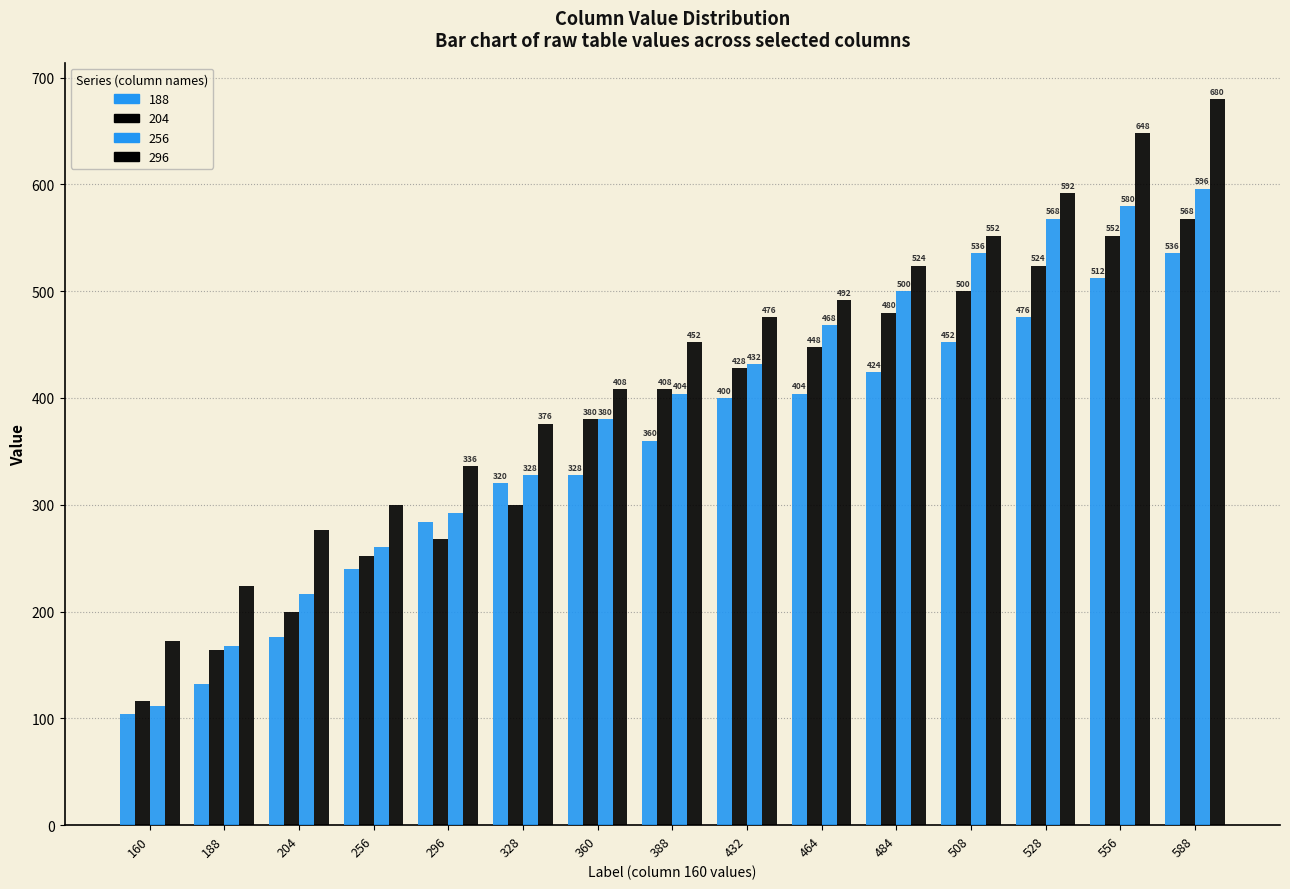

How many data points in 188 are less than 360?

7